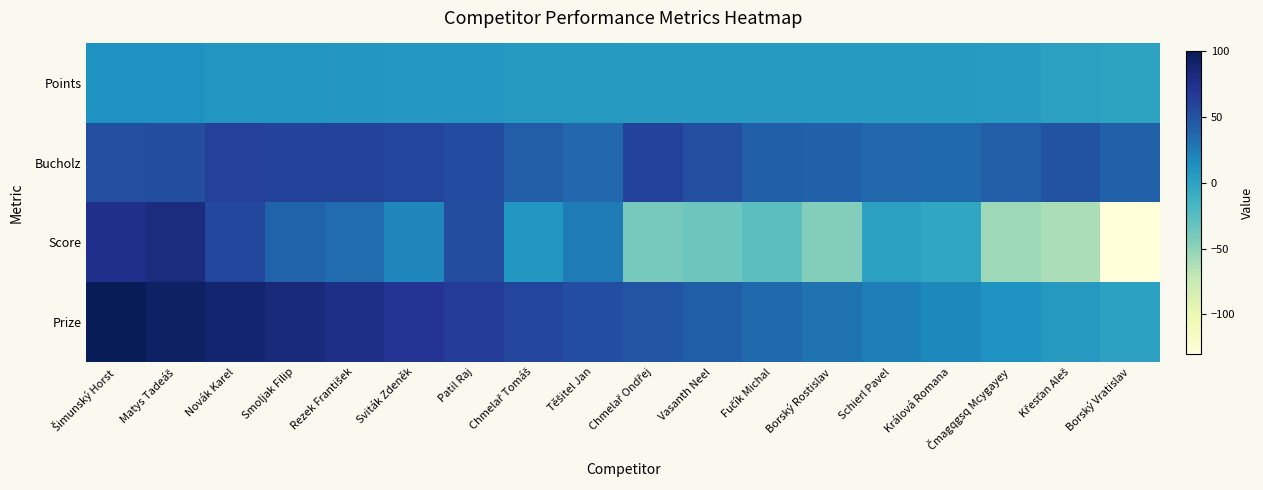

The value of Points at Borský Rostislav is 0.0. True or false?

True